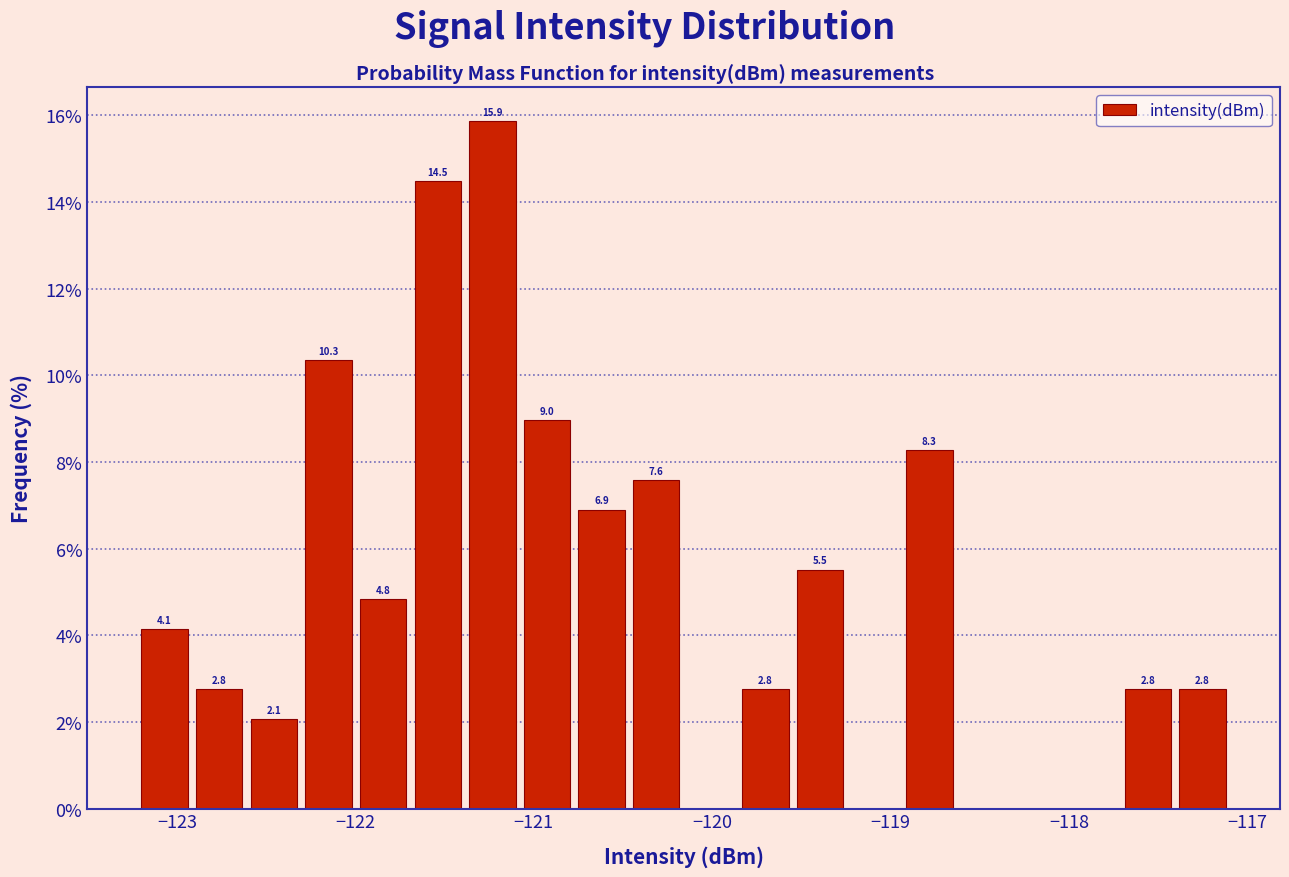

Around what value on the x-axis is the tallest bar? Give the approximate position of its centre, as read against the axis.

-121.2